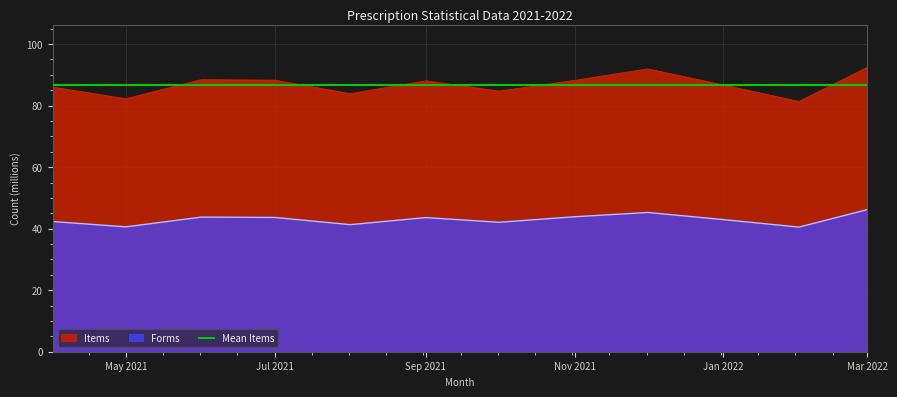

How many data points in Forms are above 43?

6